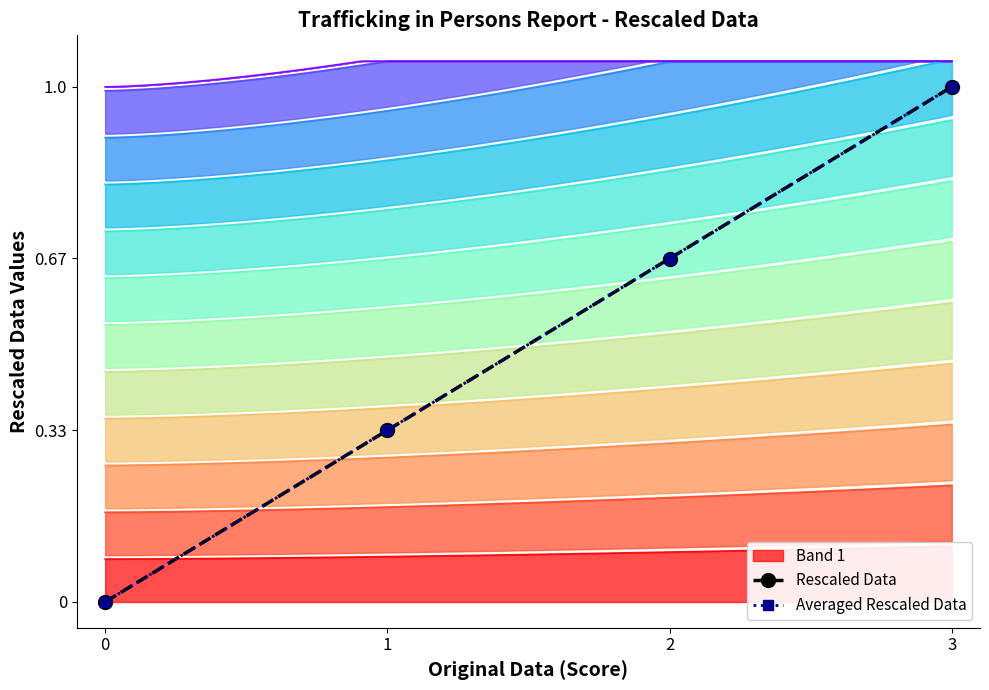

Does the chart have visible grid lines?

No